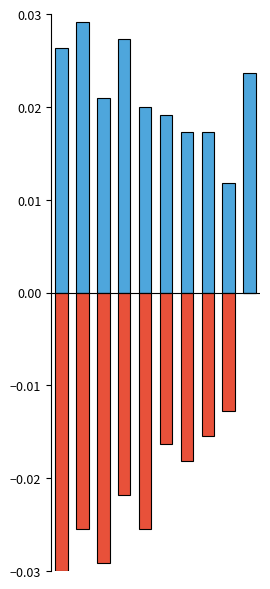

Rank the categories by Round2 value from lowest to highest.

0, 2, 1, 4, 3, 6, 5, 7, 8, 9